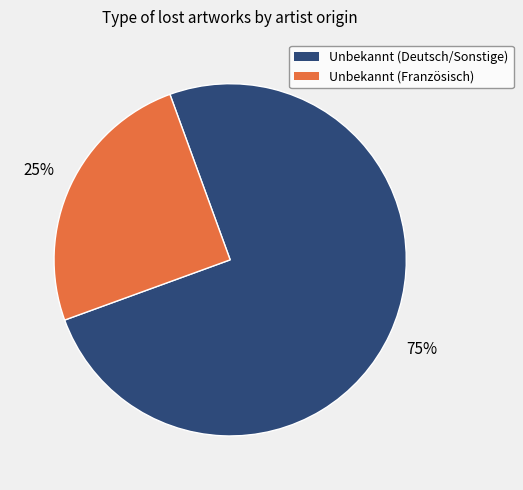

Count the number of slices in the pie.

2